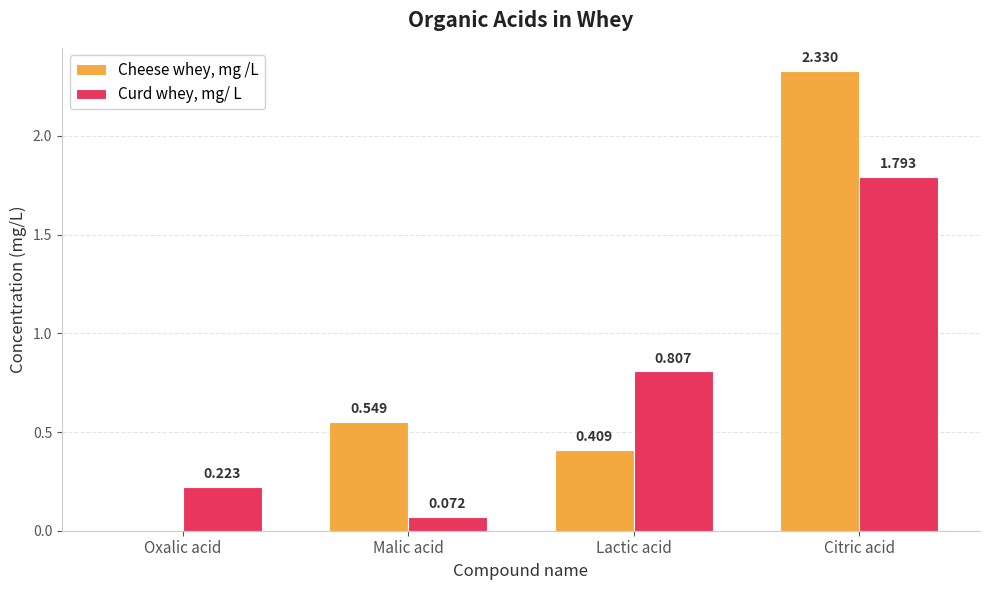

Count the Cheese whey, mg /L values in the range 0 to 2.

3